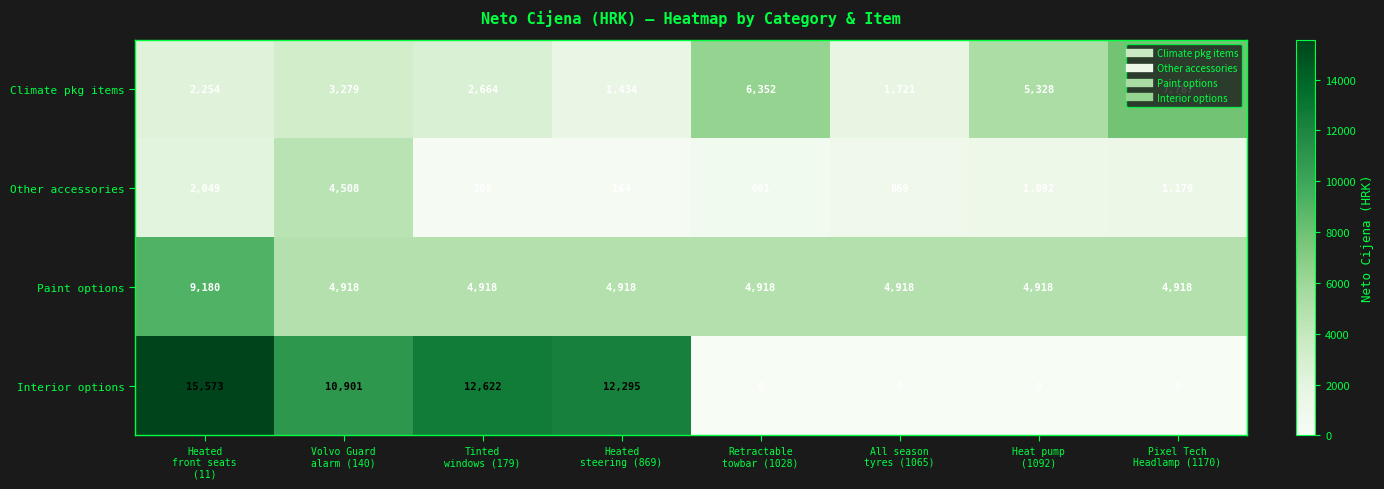

Which series has the widest spread of values?

Interior options